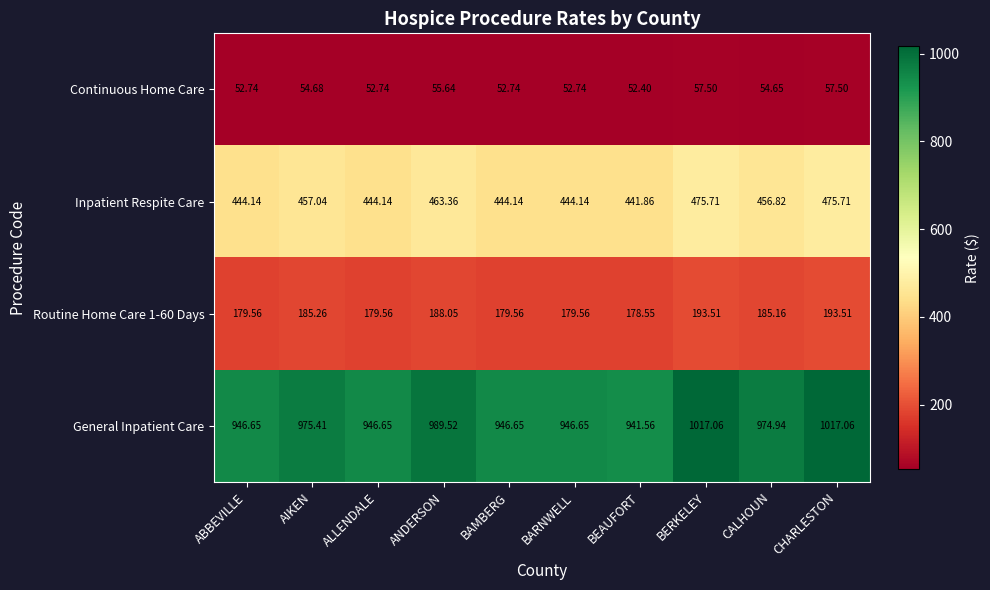

Which category has the lowest value in the General Inpatient Care series?

BEAUFORT